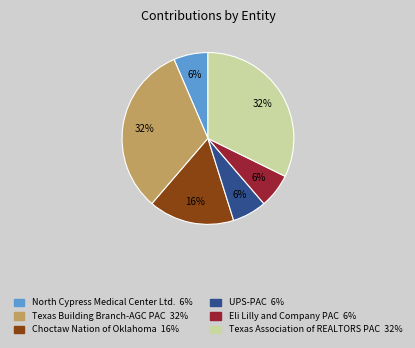

The UPS-PAC slice represents 20% of the pie. True or false?

False